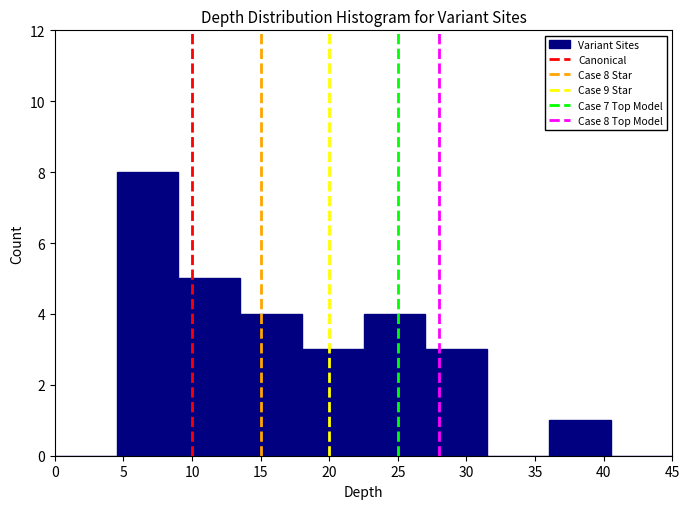

Which range on the x-axis has the tallest bar?

4.5 to 9.0